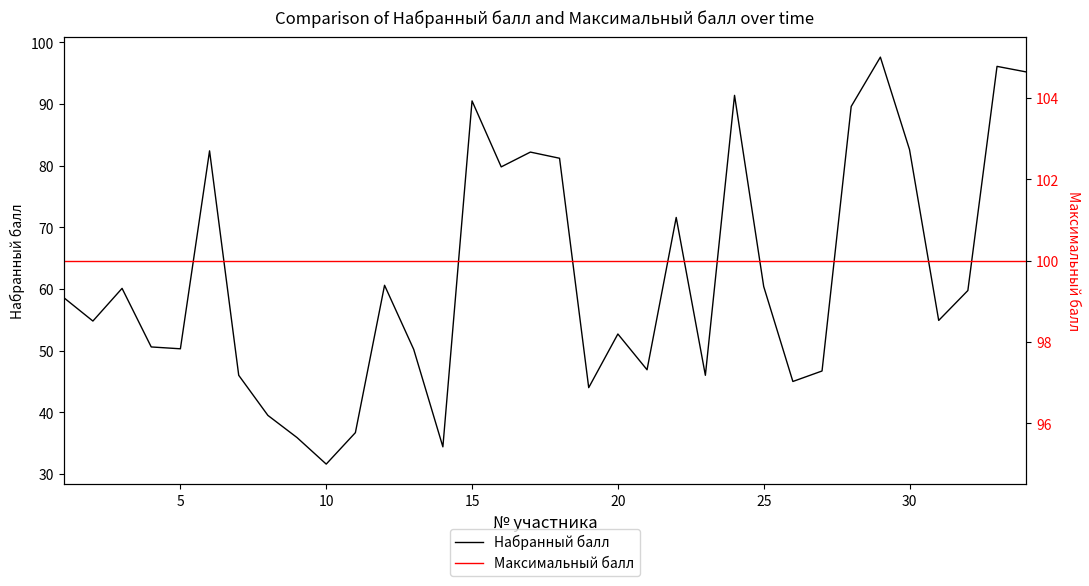

In Набранный балл, how many points are lower than both neighbors (excluding endpoints)?

10